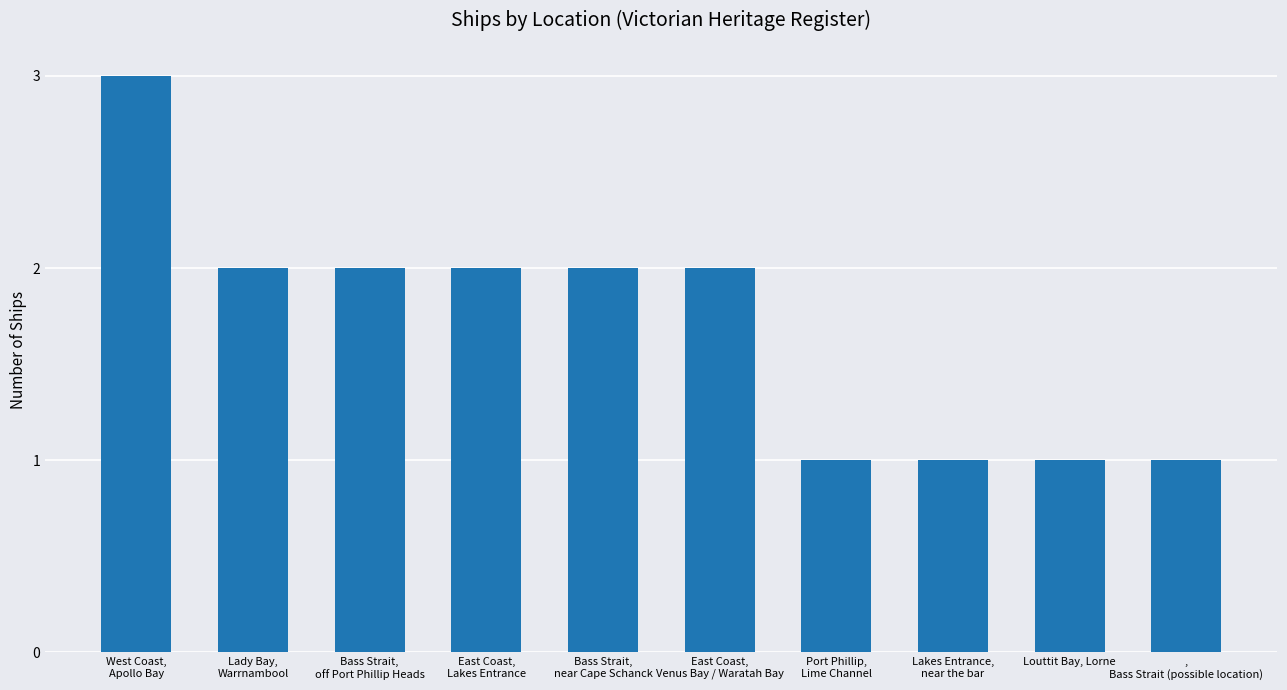

What is the value of the 9th bar from the left?

1